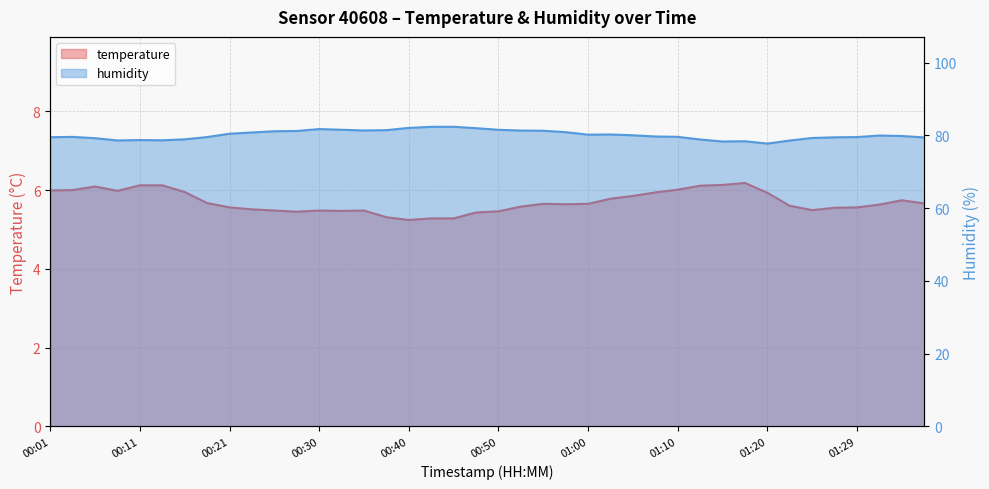

At which label does humidity first exceed 79?

00:01